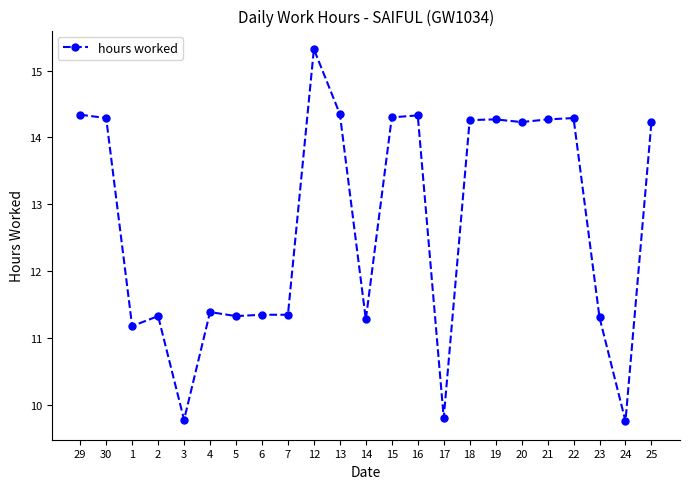

What value does the data have at 29?

14.3